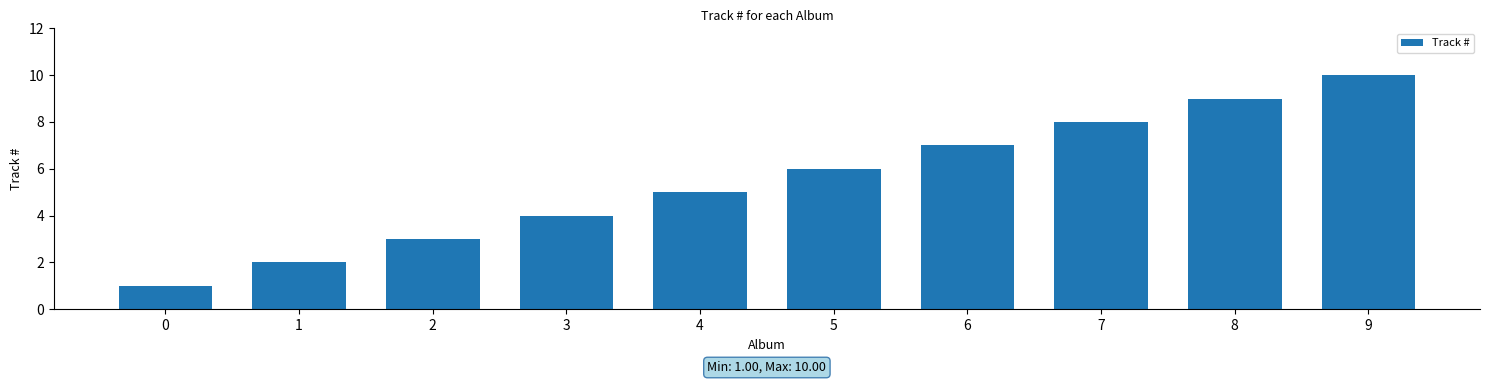

Where is the data nearest to the value 5?

4